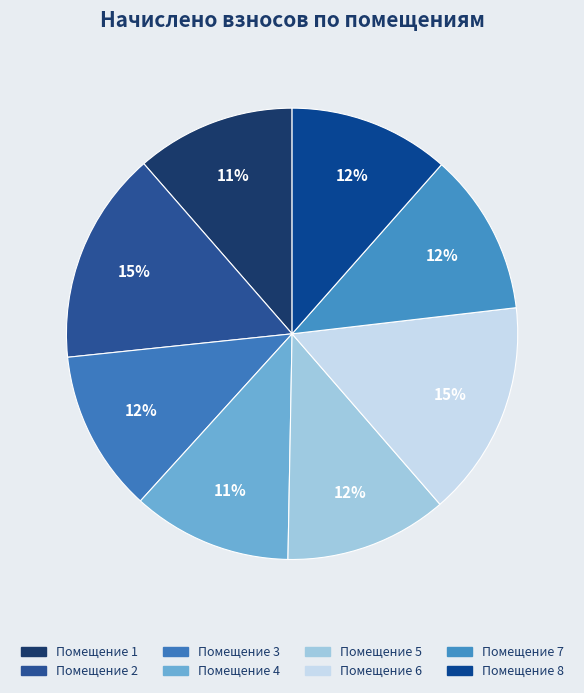

How many segments does this pie chart have?

8